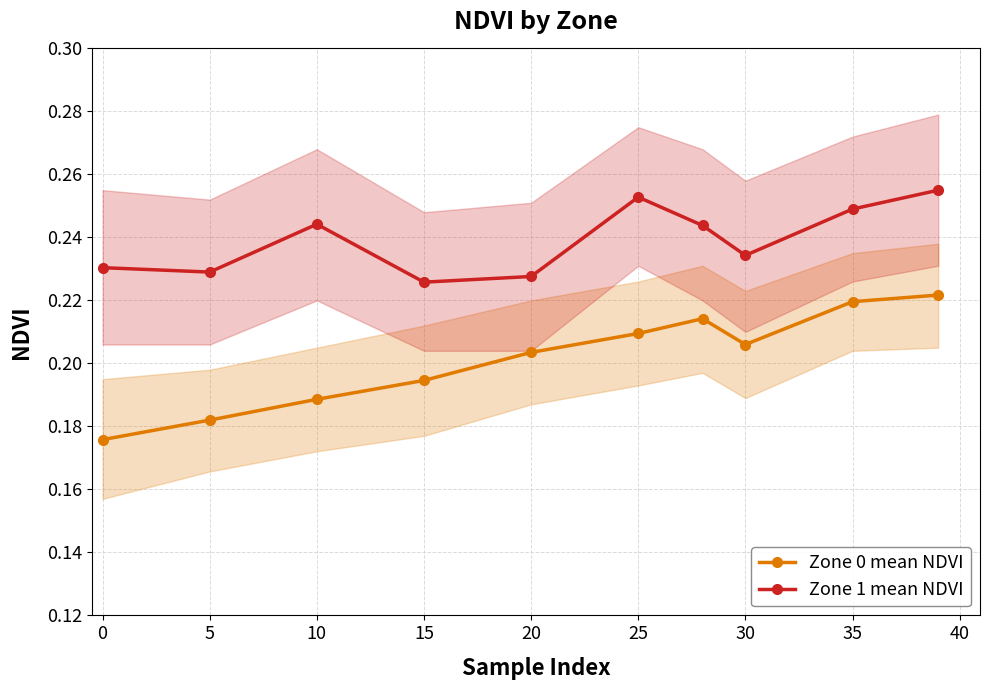

True or false: Zone 1 mean NDVI has a value of 0.3 at 5.

False